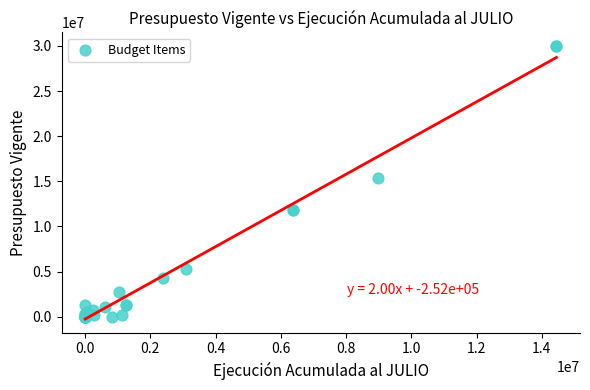

What Y value in the scatter plot is closest to 14990592?

15412709